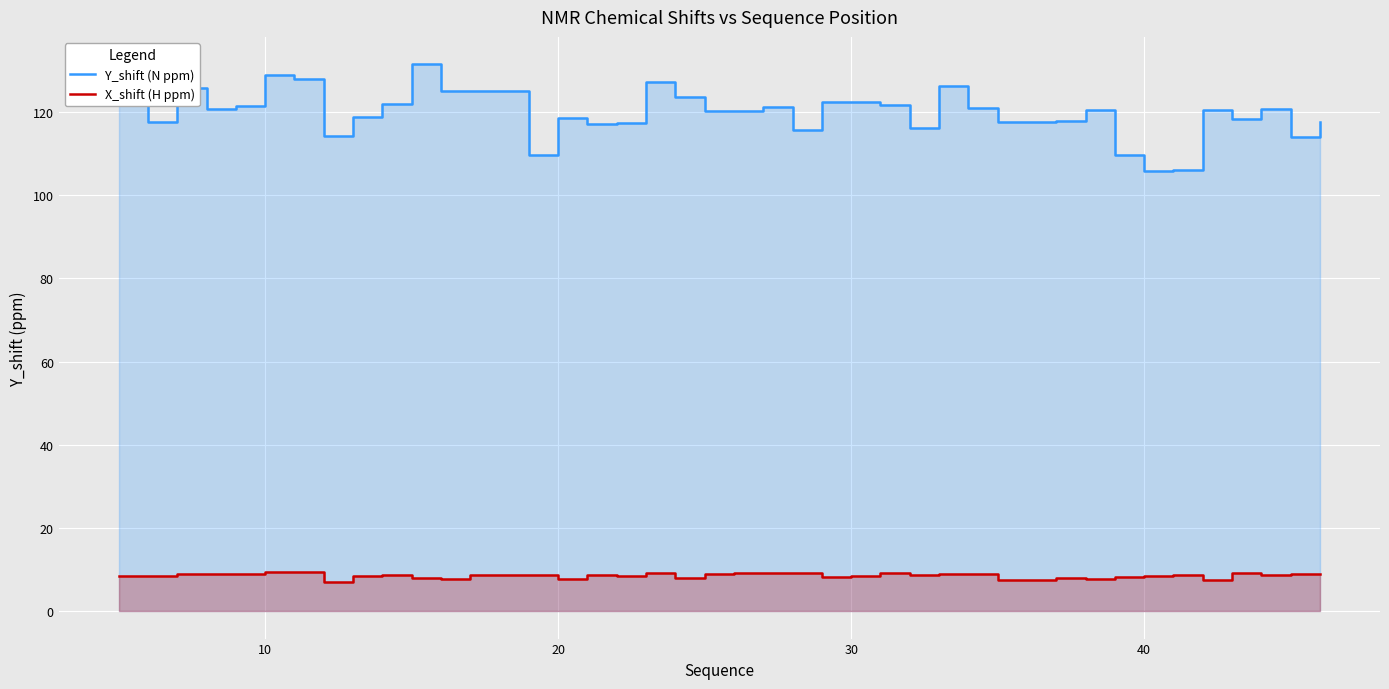

What is the maximum value for X_shift (H ppm)?

9.5